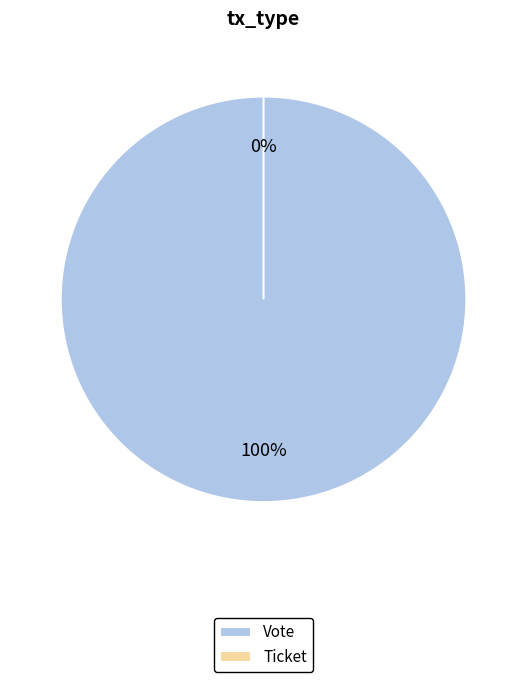

Which category has the smallest portion of the pie?

Ticket